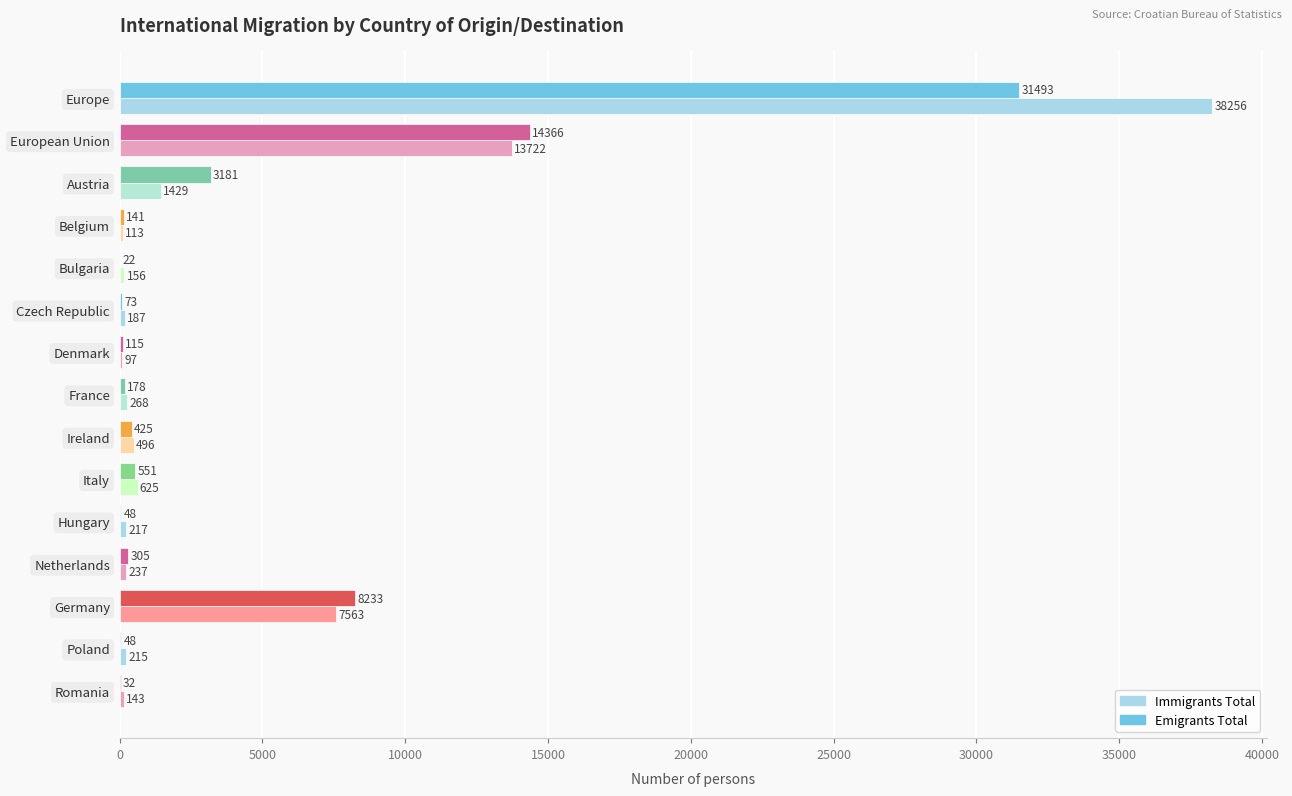

Which label corresponds to the largest value in the chart?

Europe